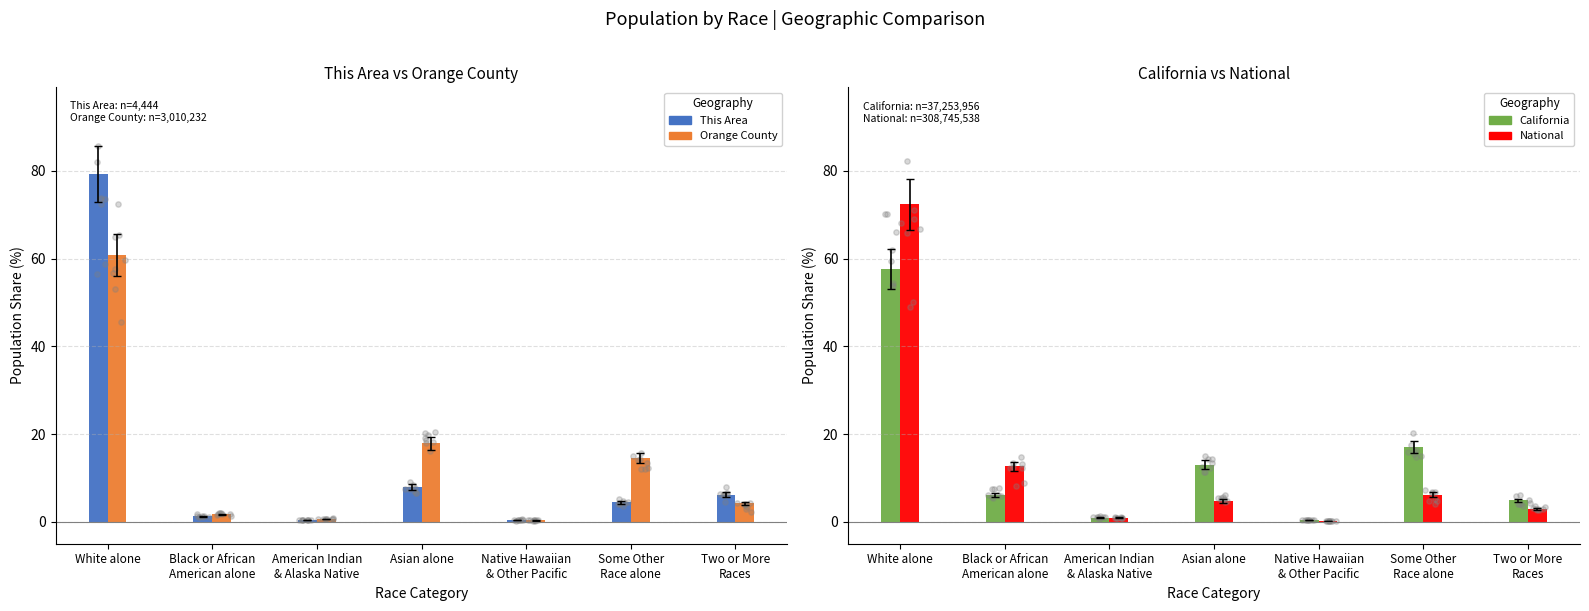

Which series has the largest total across all categories?

Color